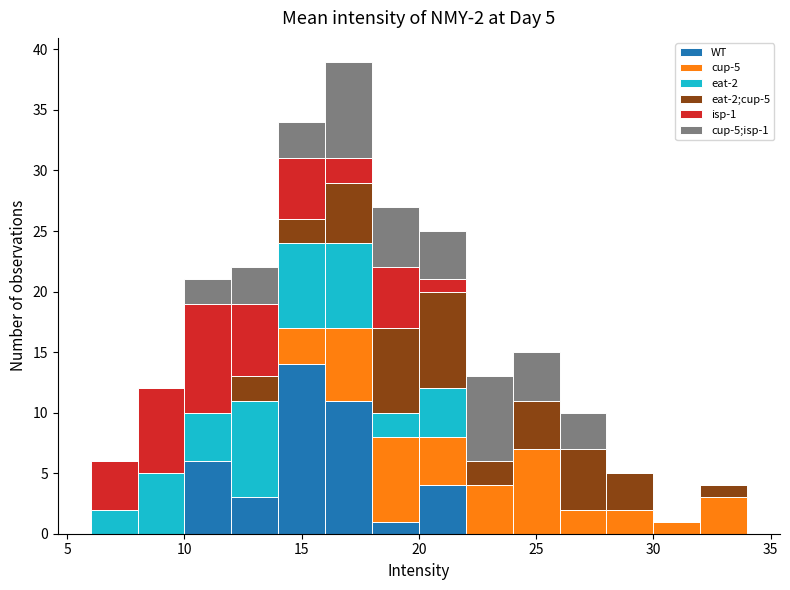

Which range on the x-axis has the tallest stacked bar (by total height)?

16 to 18